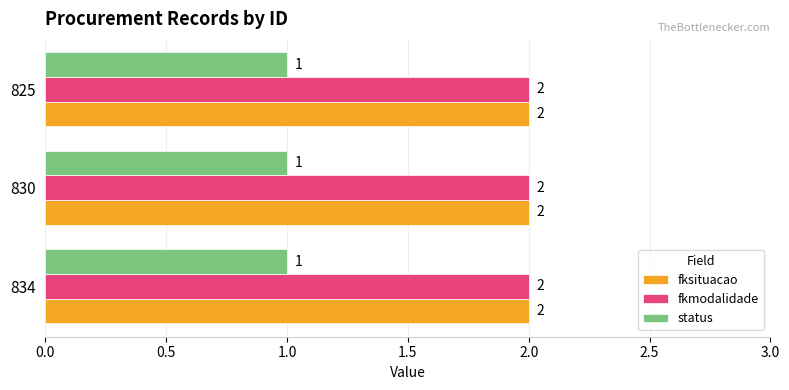

What is the total value across all series at 834?

5